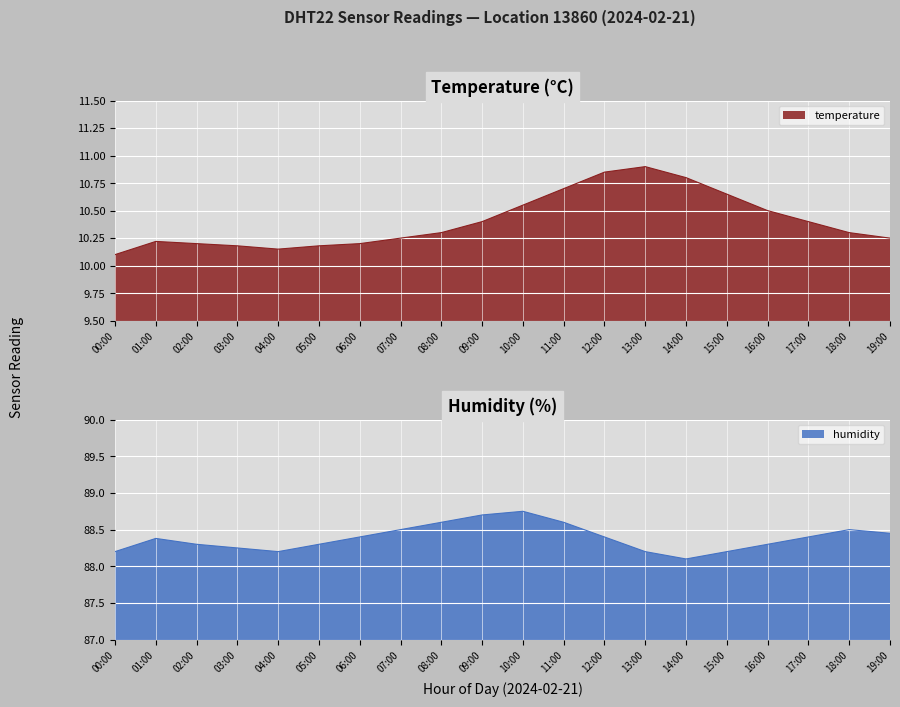

The value of temperature at 01:00 is 18.2. True or false?

False